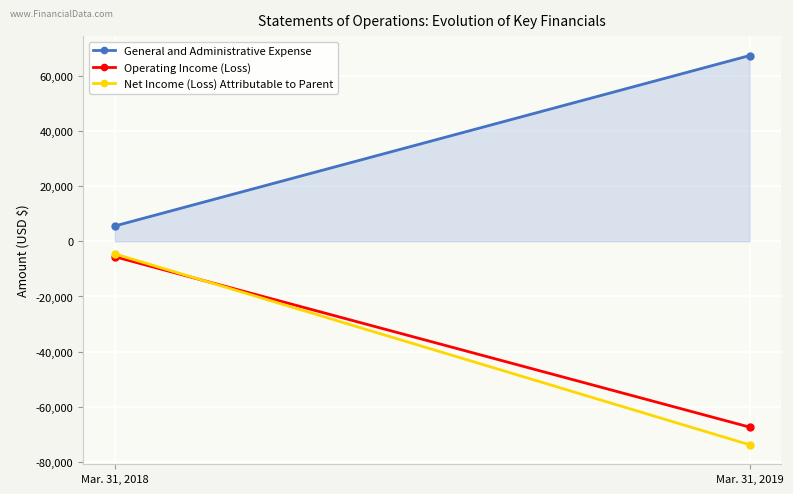

How many values in the Operating Income (Loss) series are below -5565?

1